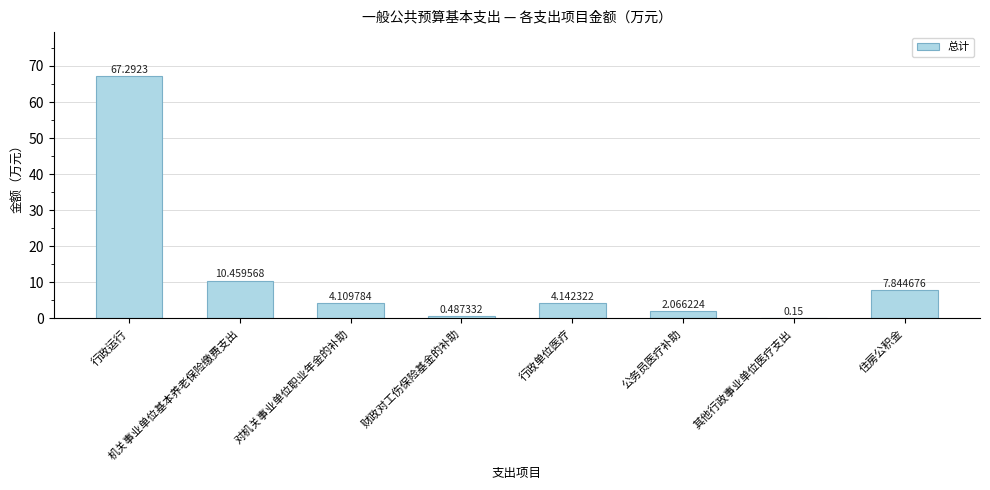

Which category has the highest value across all series?

行政运行